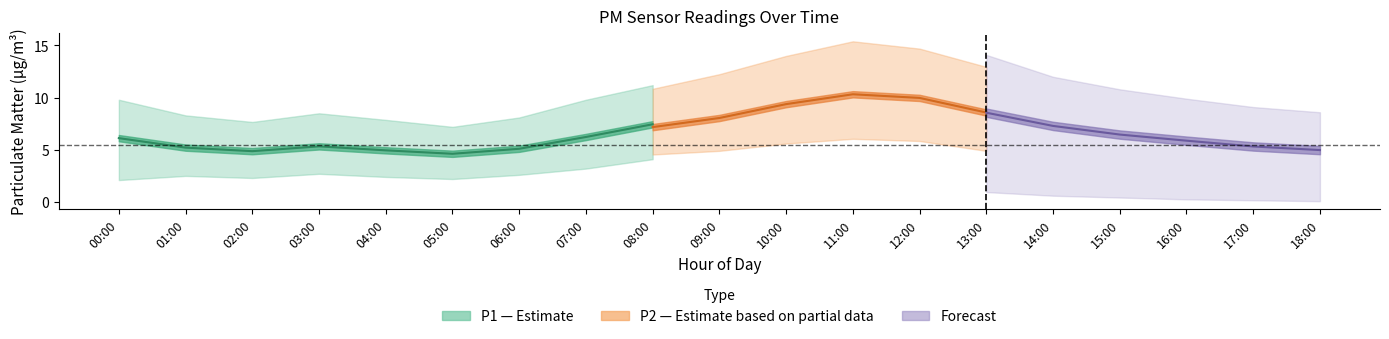

How many lines are shown in the chart?

6